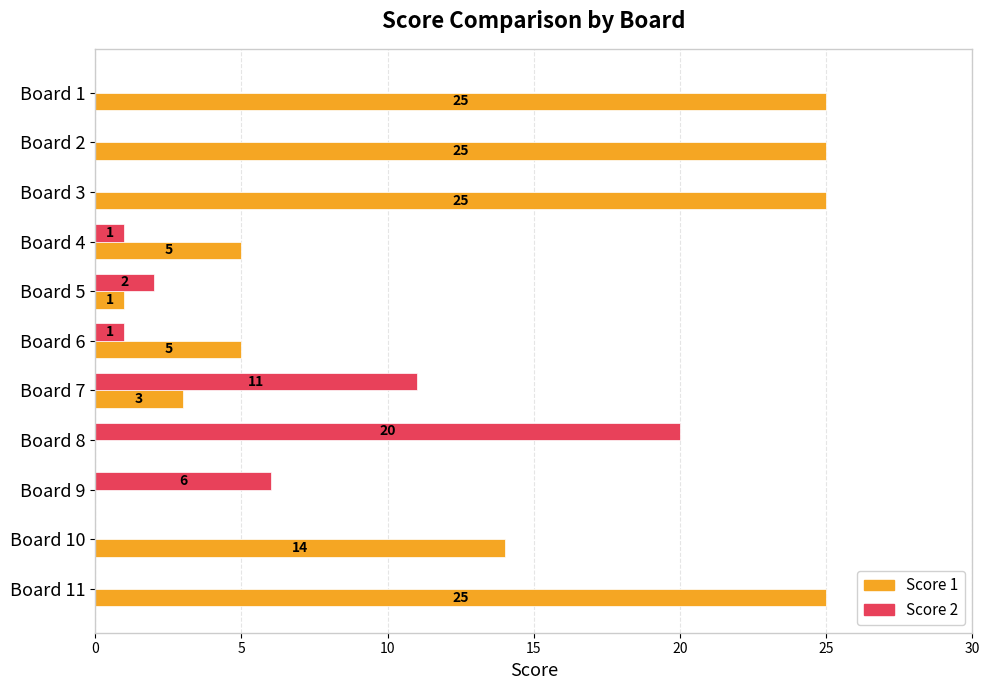

Count the number of data series in this chart.

2